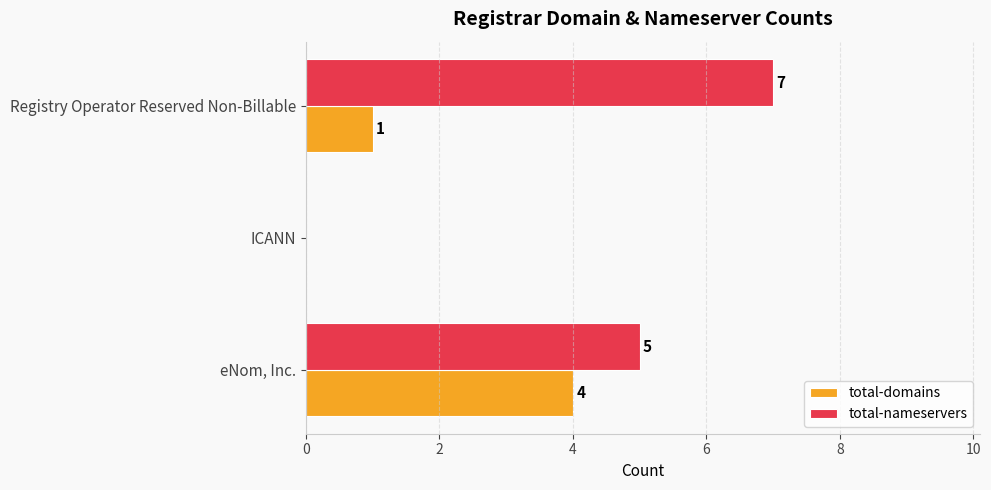

What value does the total-nameservers series have at Registry Operator Reserved Non-Billable?

7